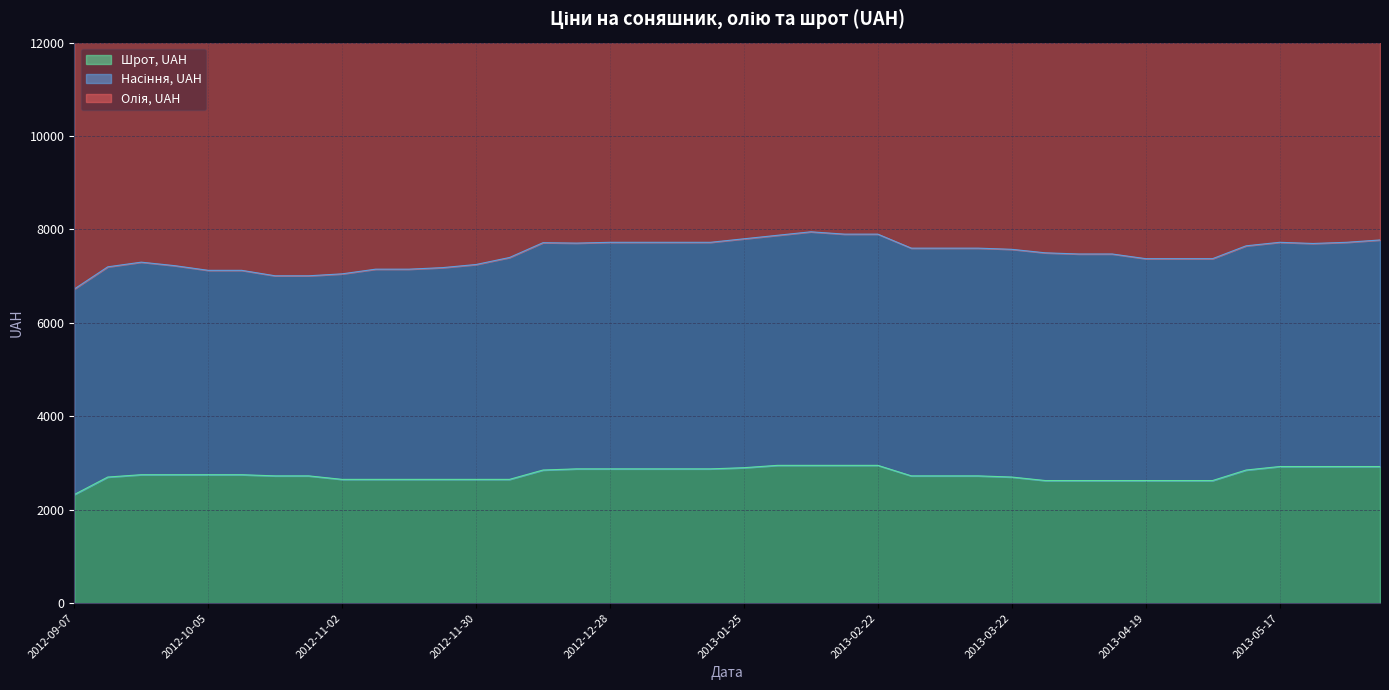

True or false: Насіння, UAH and Шрот, UAH cross at least once.

False